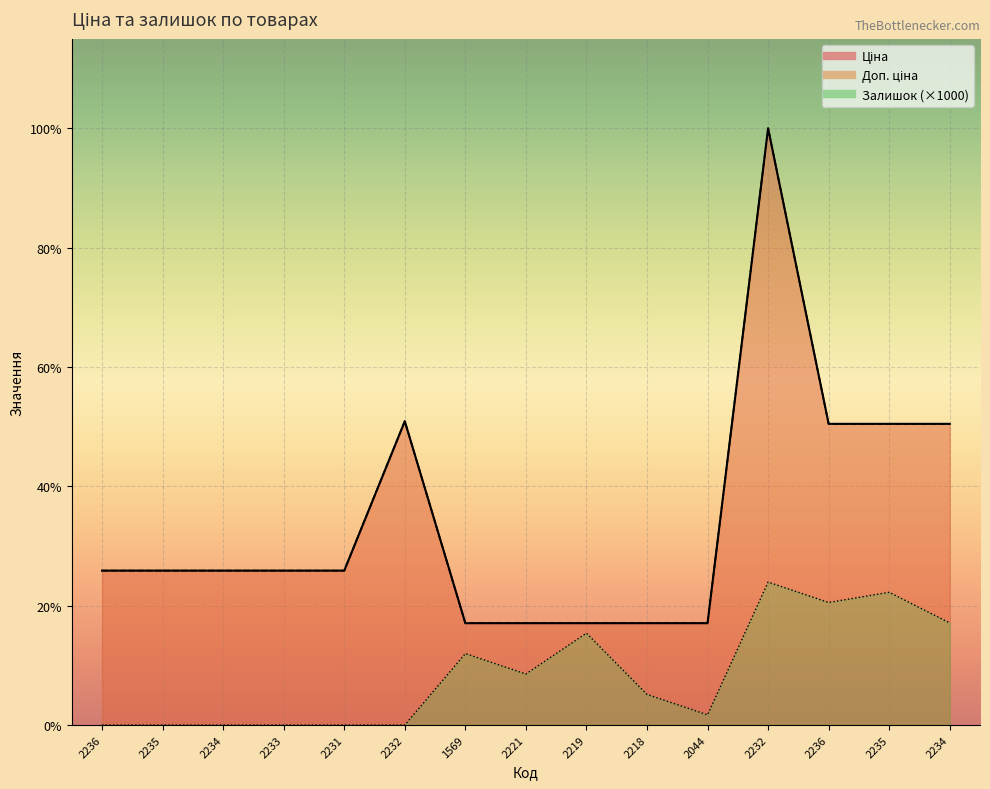

What are all the series names shown in the legend?

Ціна, Доп. ціна, Залишок